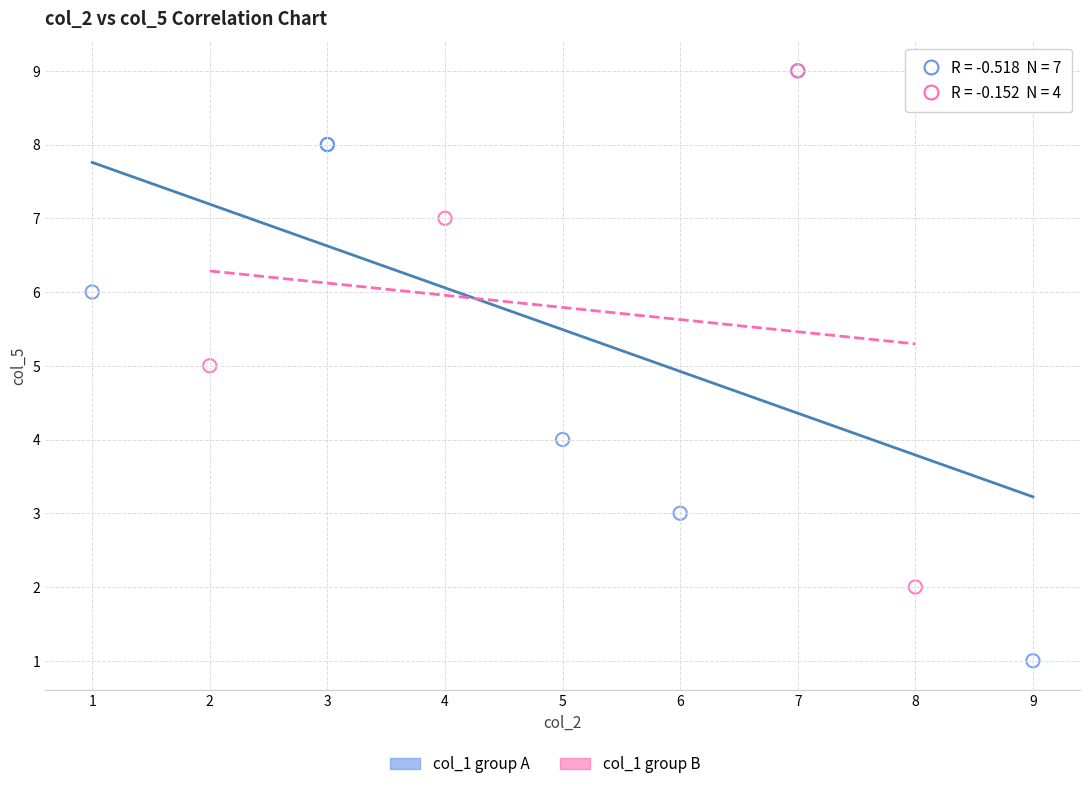

Which series contains the lowest Y value?

col_1 group A